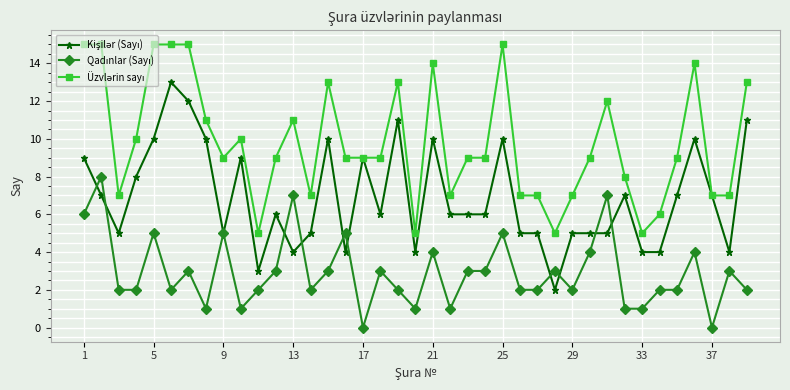

How many data points does each series have?

39